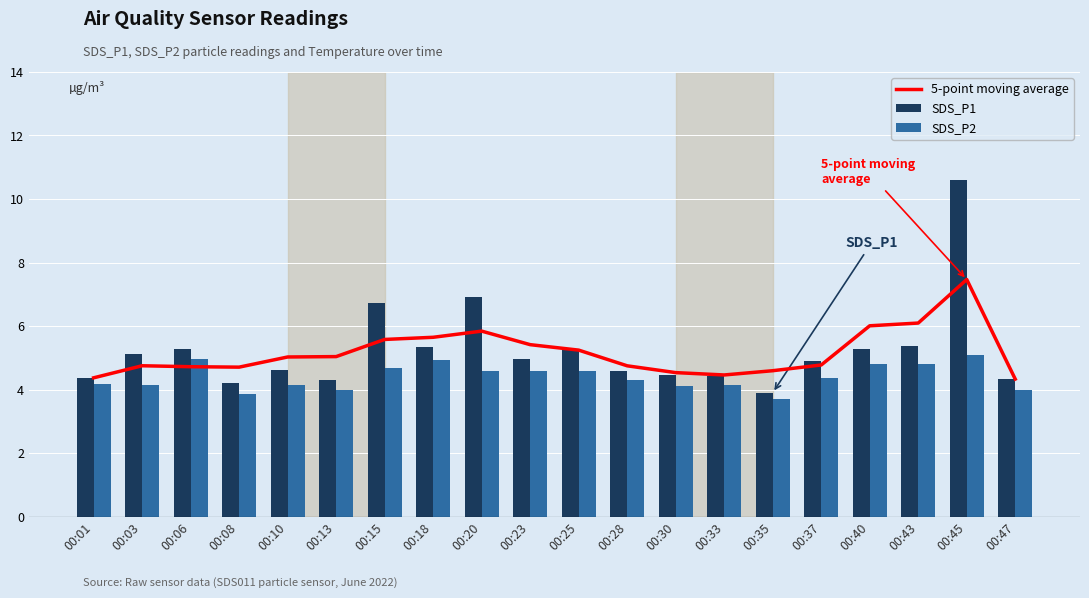

What is the average value of the SDS_P2 series?

4.4